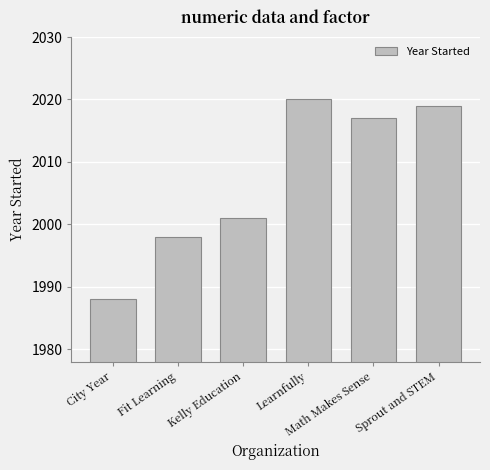

Where does the data first go above 2017?

Learnfully